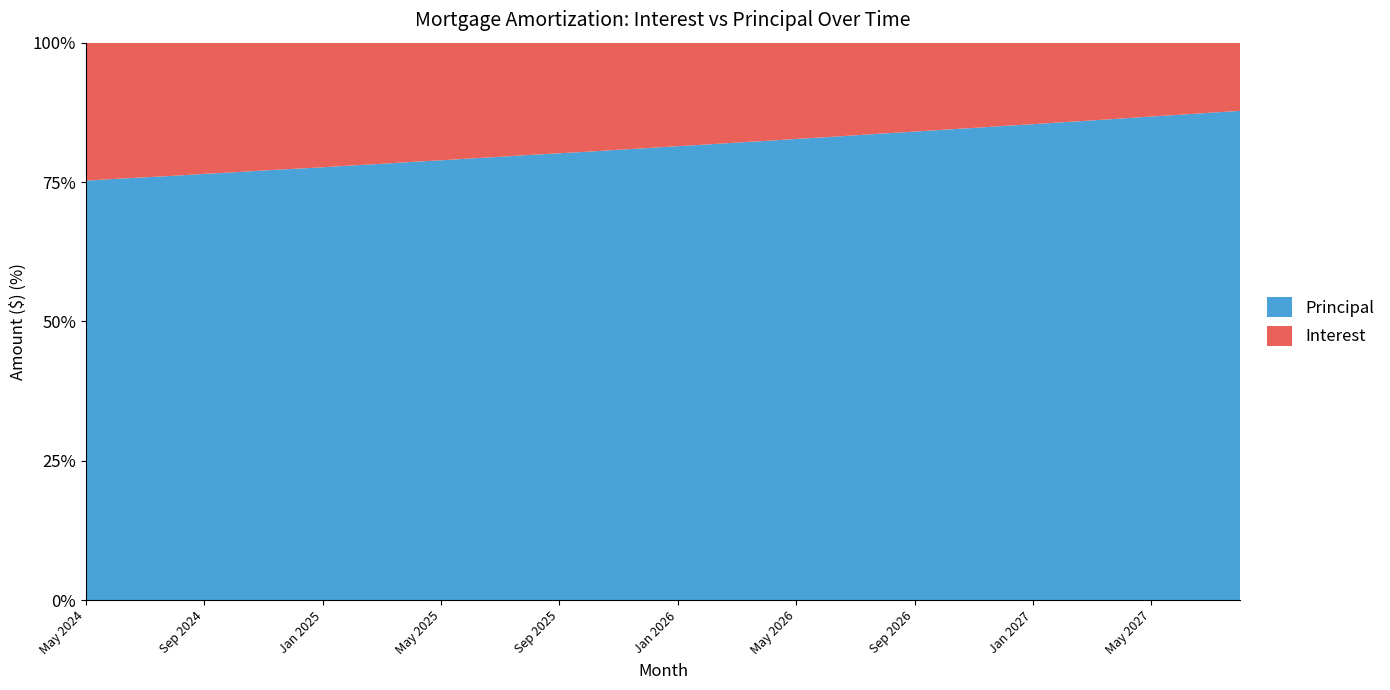

Reading left to right, what are all the values shown in this chart?

Interest: May 2024=115.2	Jun 2024=113.8	Jul 2024=112.4	Aug 2024=111.0	Sep 2024=109.6	Oct 2024=108.2	Nov 2024=106.8	Dec 2024=105.4	Jan 2025=104.0	Feb 2025=102.5	Mar 2025=101.1	Apr 2025=99.6	May 2025=98.2	Jun 2025=96.7	Jul 2025=95.3	Aug 2025=93.8	Sep 2025=92.3	Oct 2025=90.9	Nov 2025=89.4	Dec 2025=87.9	Jan 2026=86.4	Feb 2026=84.9	Mar 2026=83.4	Apr 2026=81.9	May 2026=80.4	Jun 2026=78.8	Jul 2026=77.3	Aug 2026=75.8	Sep 2026=74.2	Oct 2026=72.7	Nov 2026=71.1	Dec 2026=69.6	Jan 2027=68.0	Feb 2027=66.4	Mar 2027=64.9	Apr 2027=63.3	May 2027=61.7	Jun 2027=60.1	Jul 2027=58.5	Aug 2027=56.9
Principal: May 2024=350.0	Jun 2024=352.0	Jul 2024=353.0	Aug 2024=354.0	Sep 2024=356.0	Oct 2024=357.0	Nov 2024=359.0	Dec 2024=360.0	Jan 2025=361.0	Feb 2025=363.0	Mar 2025=364.0	Apr 2025=366.0	May 2025=367.0	Jun 2025=369.0	Jul 2025=370.0	Aug 2025=372.0	Sep 2025=373.0	Oct 2025=374.0	Nov 2025=376.0	Dec 2025=377.0	Jan 2026=379.0	Feb 2026=380.0	Mar 2026=382.0	Apr 2026=383.0	May 2026=385.0	Jun 2026=386.0	Jul 2026=388.0	Aug 2026=390.0	Sep 2026=391.0	Oct 2026=393.0	Nov 2026=394.0	Dec 2026=396.0	Jan 2027=397.0	Feb 2027=399.0	Mar 2027=400.0	Apr 2027=402.0	May 2027=404.0	Jun 2027=405.0	Jul 2027=407.0	Aug 2027=408.0